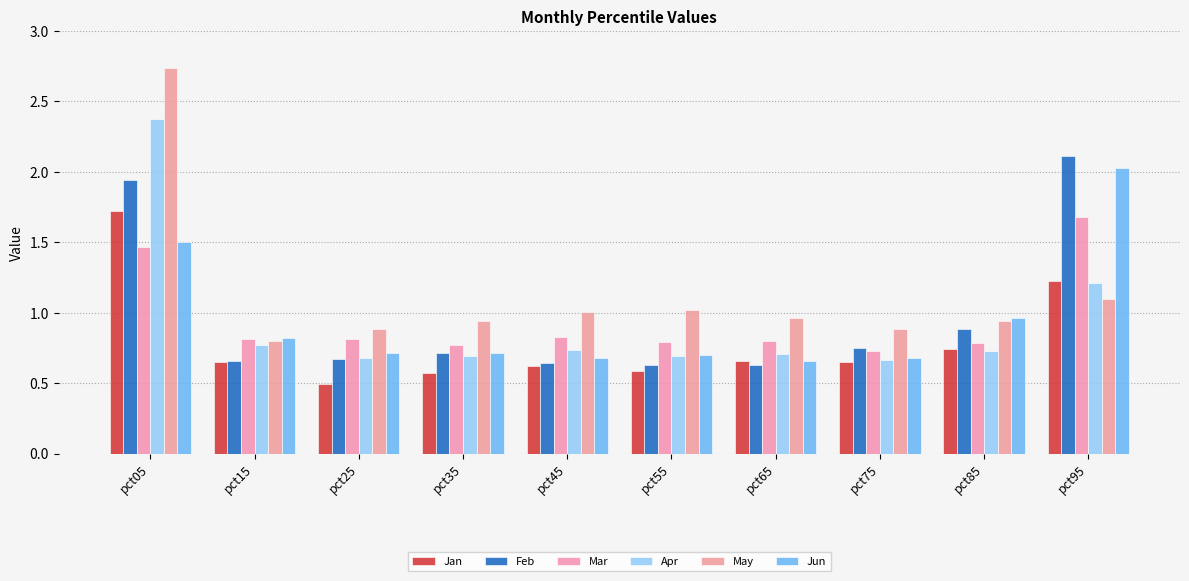

Is the value of Feb at pct25 greater than the value of Jun at pct85?

No